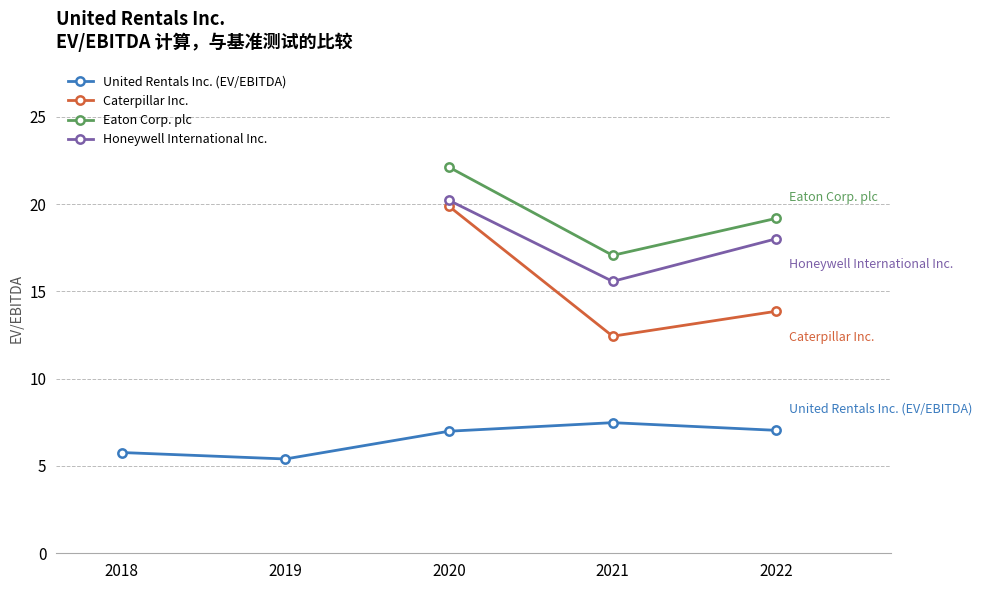

True or false: Eaton Corp. plc and Caterpillar Inc. intersect in this chart.

False